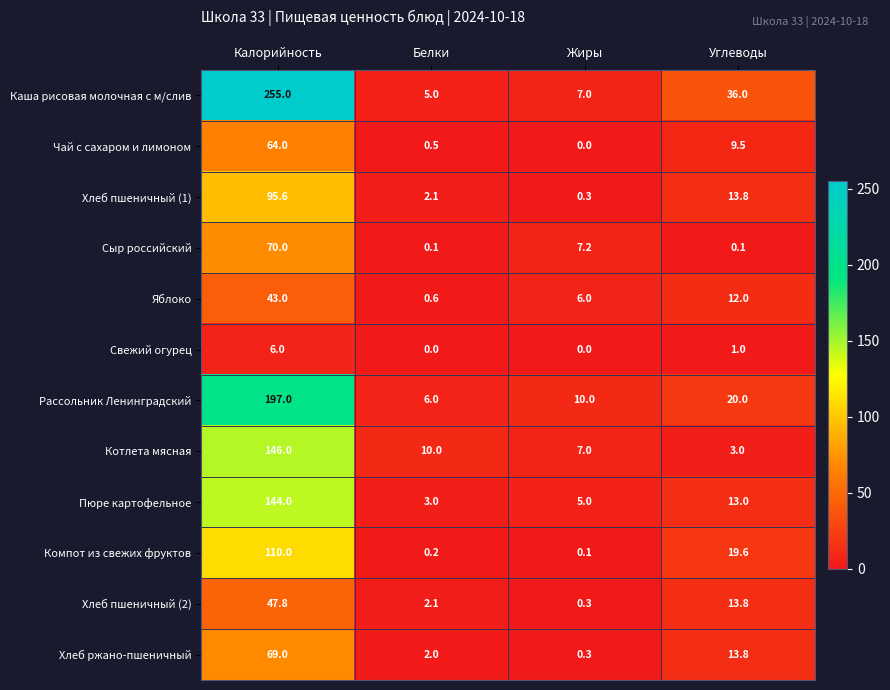

What is the difference between the Сыр российский values at Углеводы and Жиры?

7.1